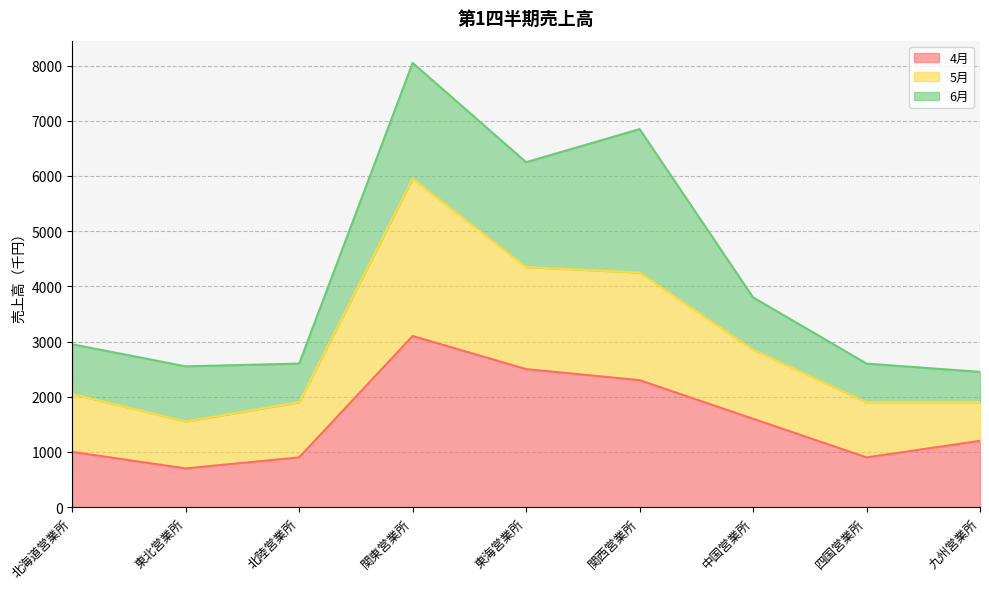

What is the total value across all series at 東海営業所?

6250